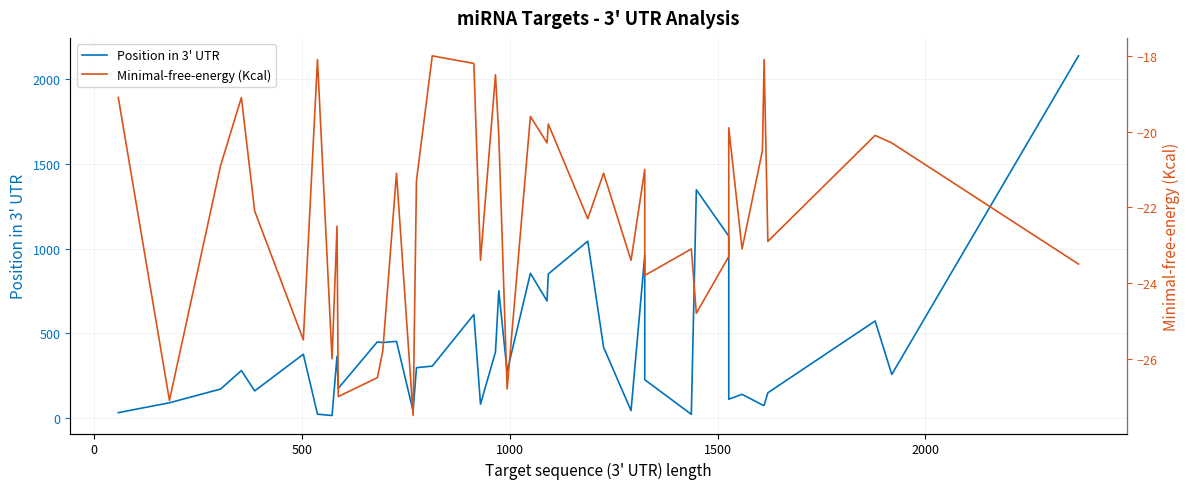

Which series has the largest total across all categories?

Position in 3' UTR